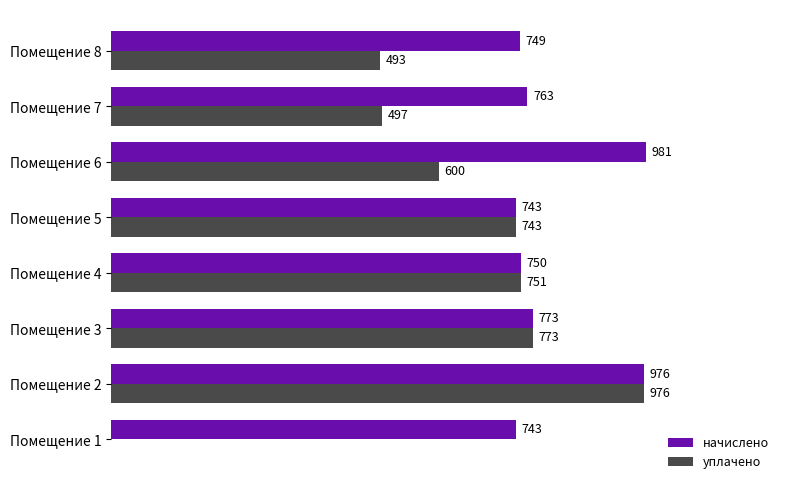

Is the value of уплачено at Помещение 8 greater than the value of начислено at Помещение 1?

No